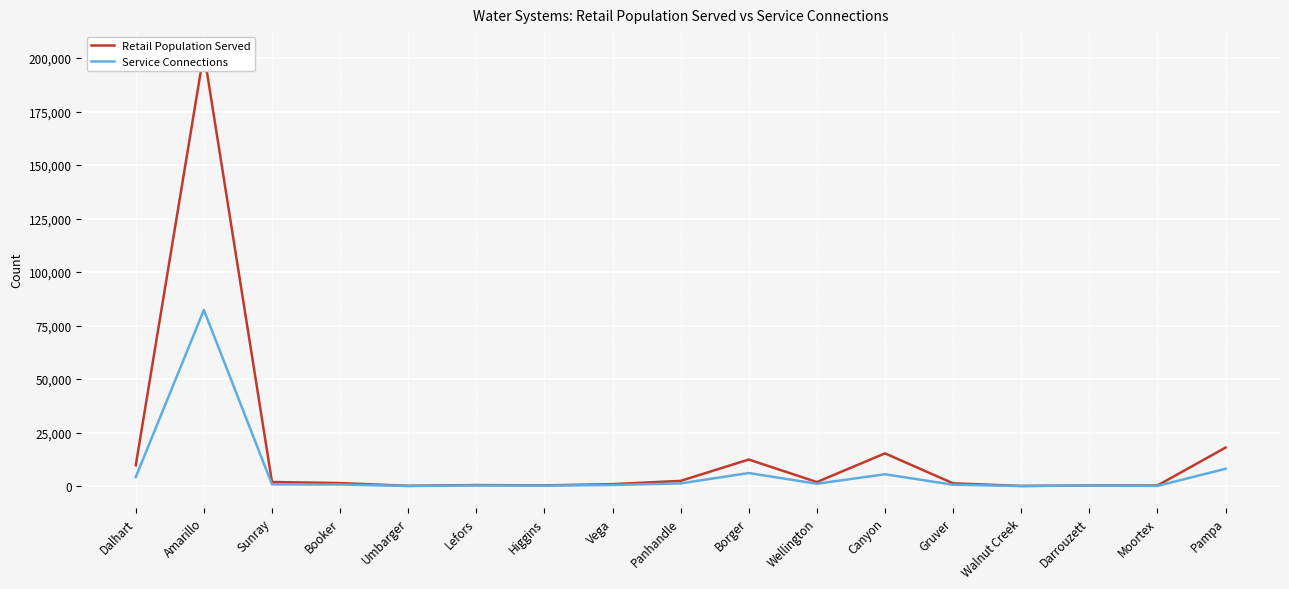

Reading left to right, transcribe all the data shown in this chart.

Retail Population Served: Dalhart=9755	Amarillo=202434	Sunray=1925	Booker=1413	Umbarger=125	Lefors=497	Higgins=345	Vega=916	Panhandle=2452	Borger=12419	Wellington=1895	Canyon=15295	Gruver=1300	Walnut Creek=81	Darrouzett=300	Moortex=266	Pampa=17994
Service Connections: Dalhart=4238	Amarillo=82290	Sunray=818	Booker=722	Umbarger=73	Lefors=306	Higgins=232	Vega=516	Panhandle=1269	Borger=6109	Wellington=1119	Canyon=5536	Gruver=637	Walnut Creek=51	Darrouzett=301	Moortex=95	Pampa=8095